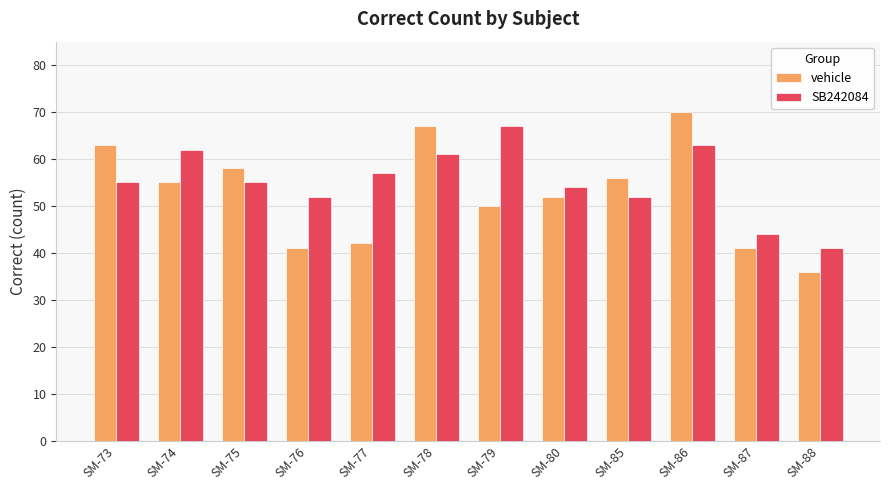

How many values in the vehicle series are below 55?

6